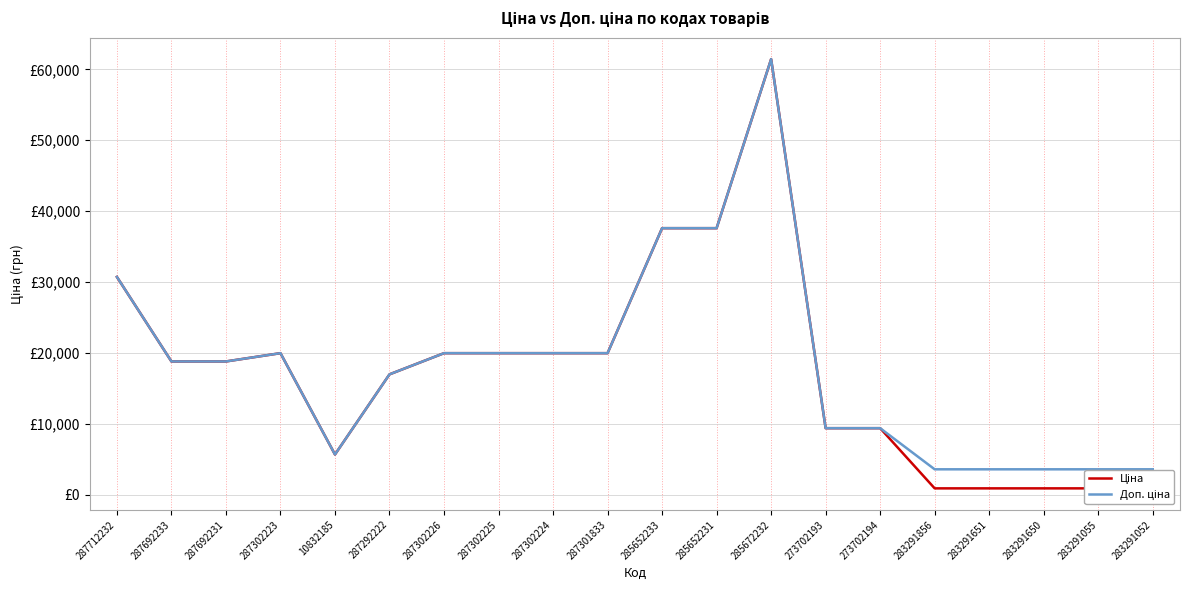

List the series in order of their overall mean, highest first.

Доп. ціна, Ціна